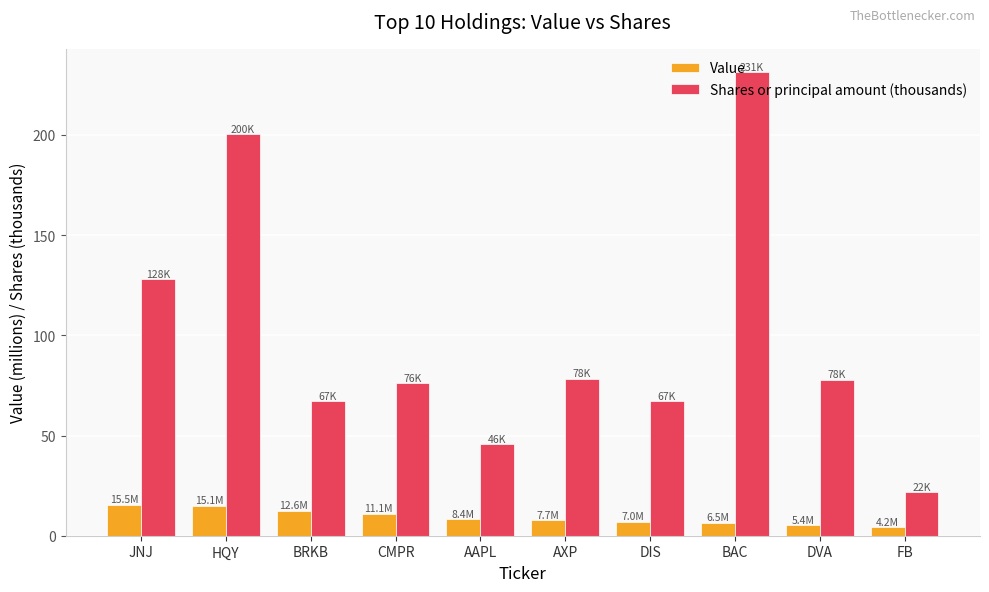

Between JNJ and AXP, which series saw the biggest shift?

Shares or principal amount (thousands)